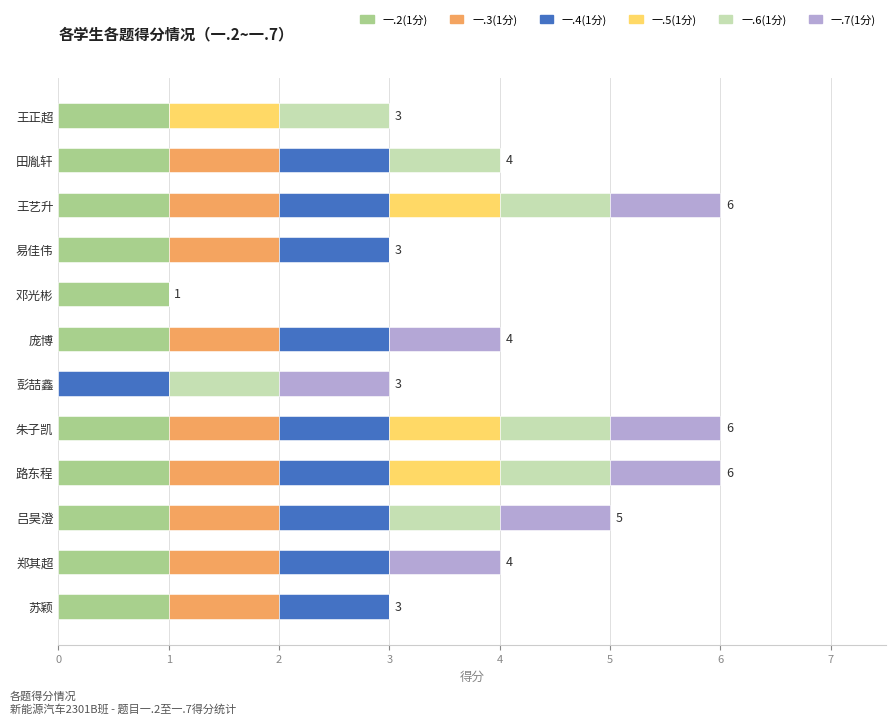

What is the total value across all series at 田胤轩?

4